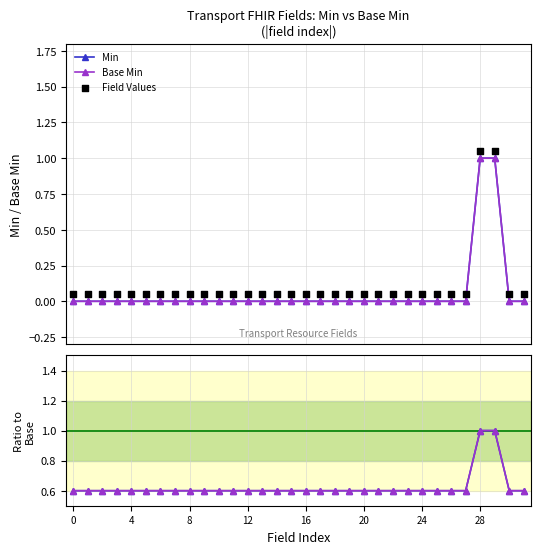

At how many categories does at least one series exceed 0?

32